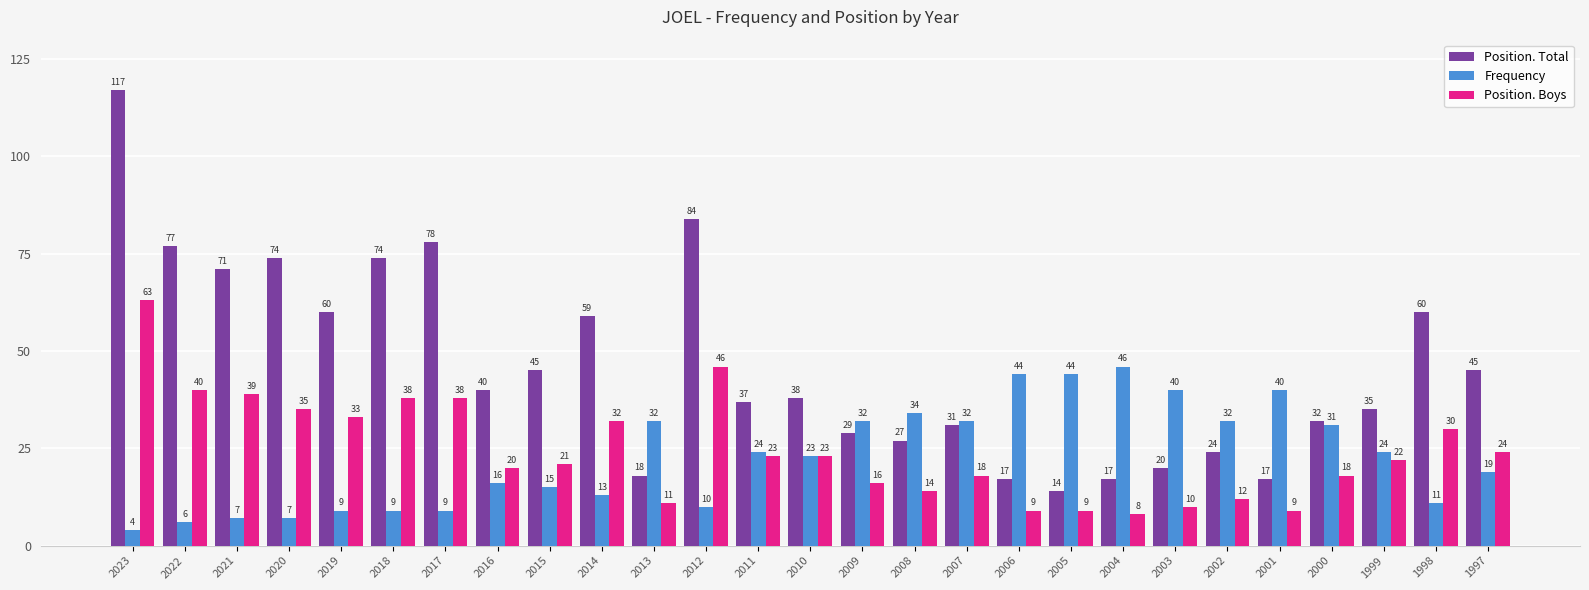

Reading right to left, extract all data points from this chart.

Position. Total: 1997=45	1998=60	1999=35	2000=32	2001=17	2002=24	2003=20	2004=17	2005=14	2006=17	2007=31	2008=27	2009=29	2010=38	2011=37	2012=84	2013=18	2014=59	2015=45	2016=40	2017=78	2018=74	2019=60	2020=74	2021=71	2022=77	2023=117
Frequency: 1997=19	1998=11	1999=24	2000=31	2001=40	2002=32	2003=40	2004=46	2005=44	2006=44	2007=32	2008=34	2009=32	2010=23	2011=24	2012=10	2013=32	2014=13	2015=15	2016=16	2017=9	2018=9	2019=9	2020=7	2021=7	2022=6	2023=4
Position. Boys: 1997=24	1998=30	1999=22	2000=18	2001=9	2002=12	2003=10	2004=8	2005=9	2006=9	2007=18	2008=14	2009=16	2010=23	2011=23	2012=46	2013=11	2014=32	2015=21	2016=20	2017=38	2018=38	2019=33	2020=35	2021=39	2022=40	2023=63